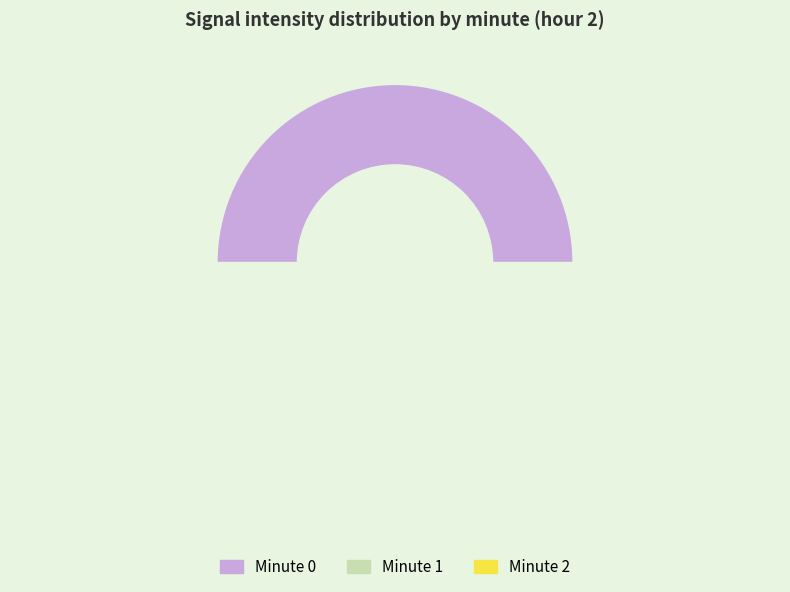

Which has a higher value, Minute 0 or Minute 1?

Minute 0